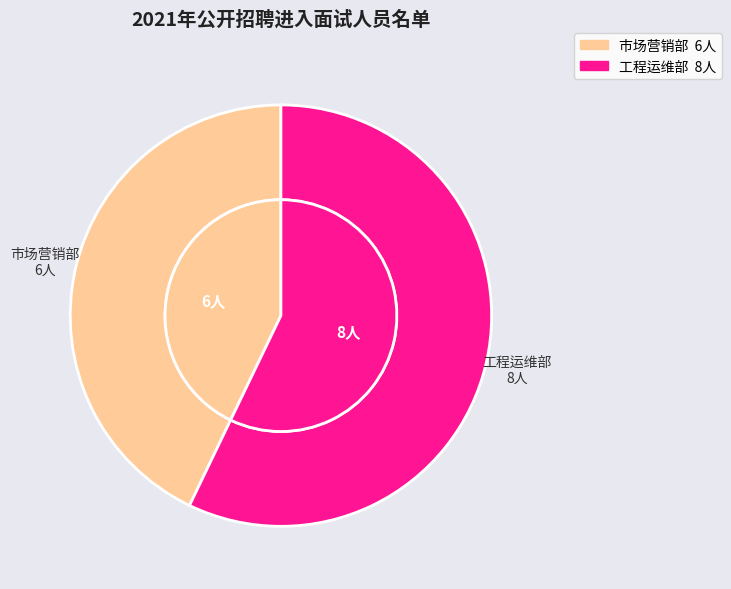

Rank the categories by value from lowest to highest.

市场营销部, 工程运维部